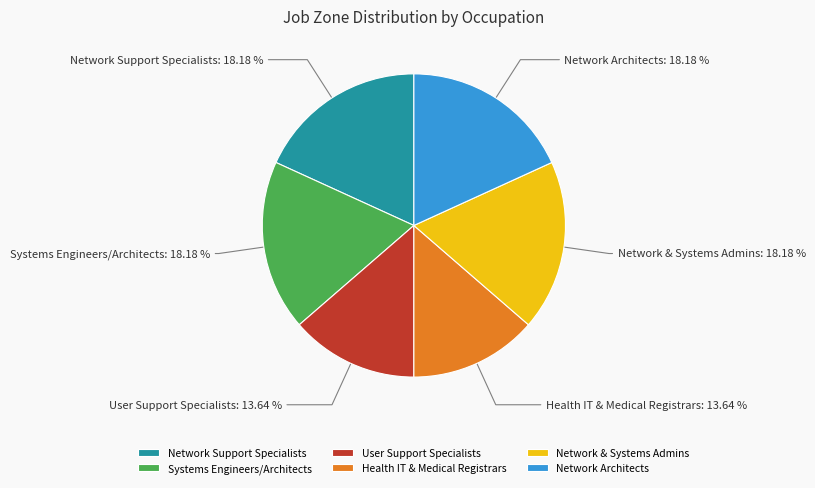

What is the ratio of the value at Systems Engineers/Architects to the value at Health IT & Medical Registrars?

1.3